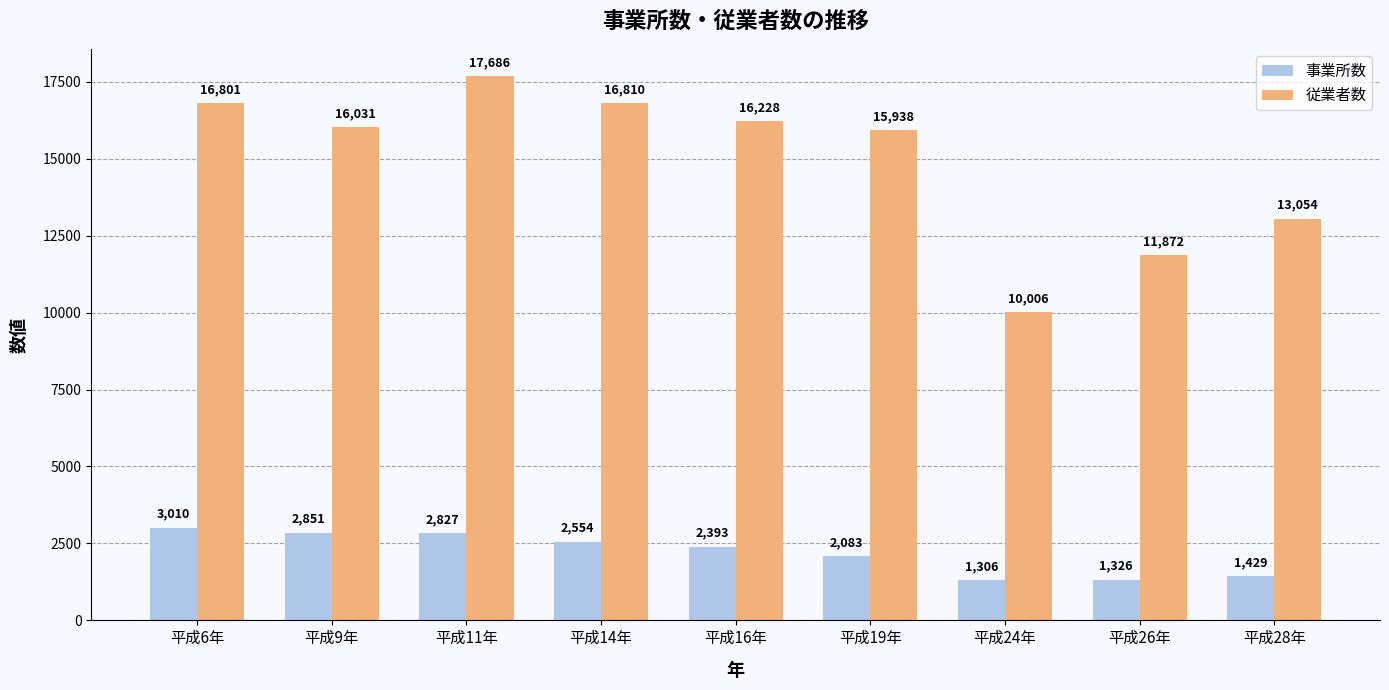

The value of 従業者数 at 平成6年 is 16801. True or false?

True